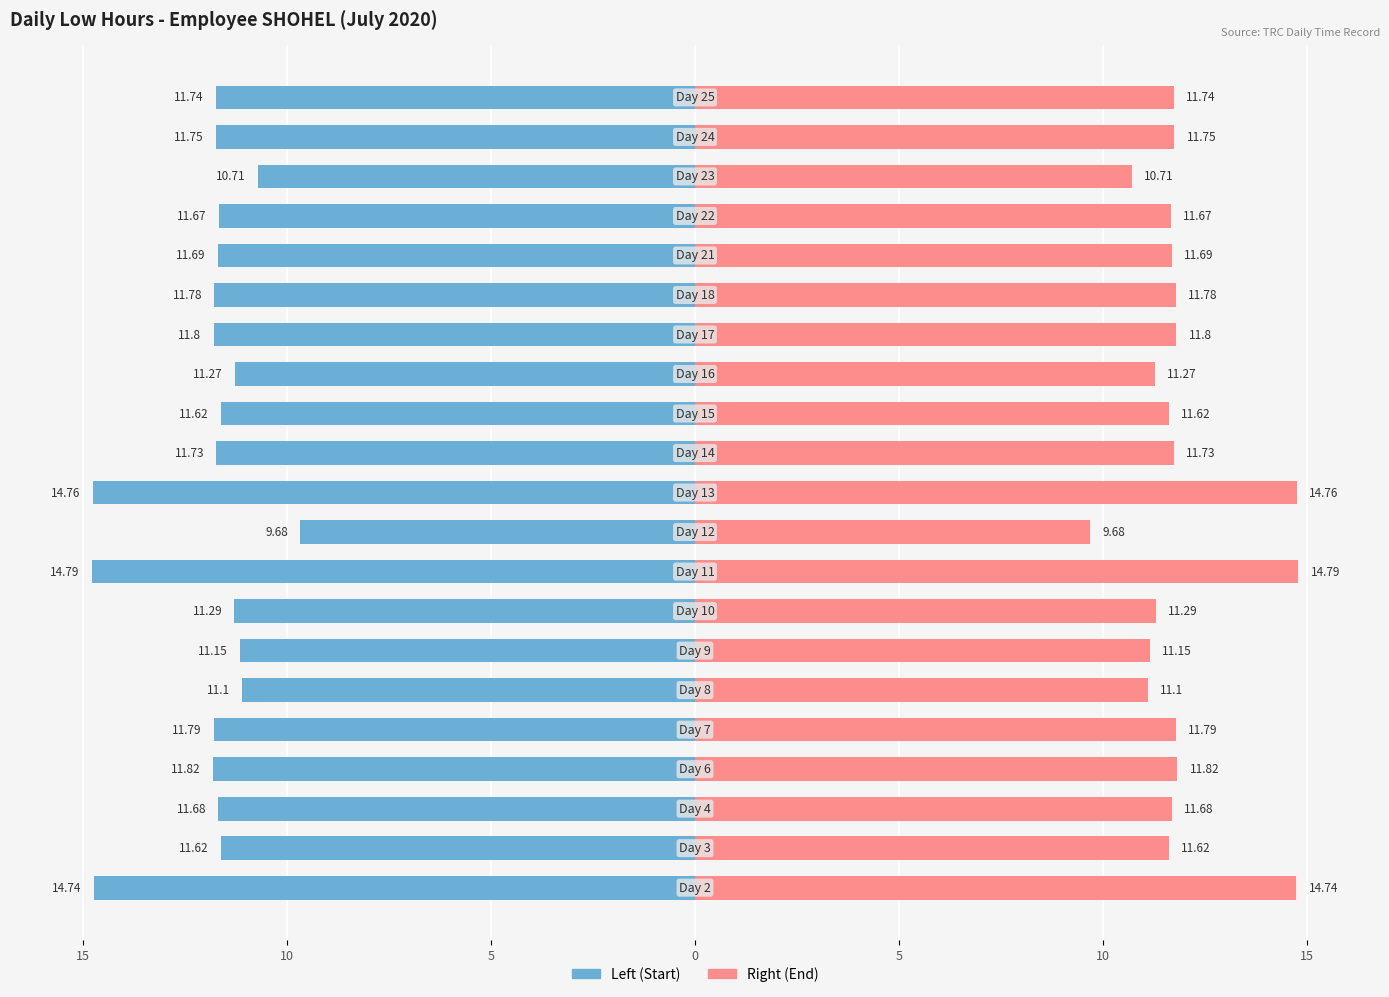

Reading left to right, extract all data points from this chart.

Low Hours (Left): -14.7	-11.6	-11.7	-11.8	-11.8	-11.1	-11.2	-11.3	-14.8	-9.7	-14.8	-11.7	-11.6	-11.3	-11.8	-11.8	-11.7	-11.7	-10.7	-11.8	-11.7
Low Hours (Right): 14.7	11.6	11.7	11.8	11.8	11.1	11.2	11.3	14.8	9.7	14.8	11.7	11.6	11.3	11.8	11.8	11.7	11.7	10.7	11.8	11.7